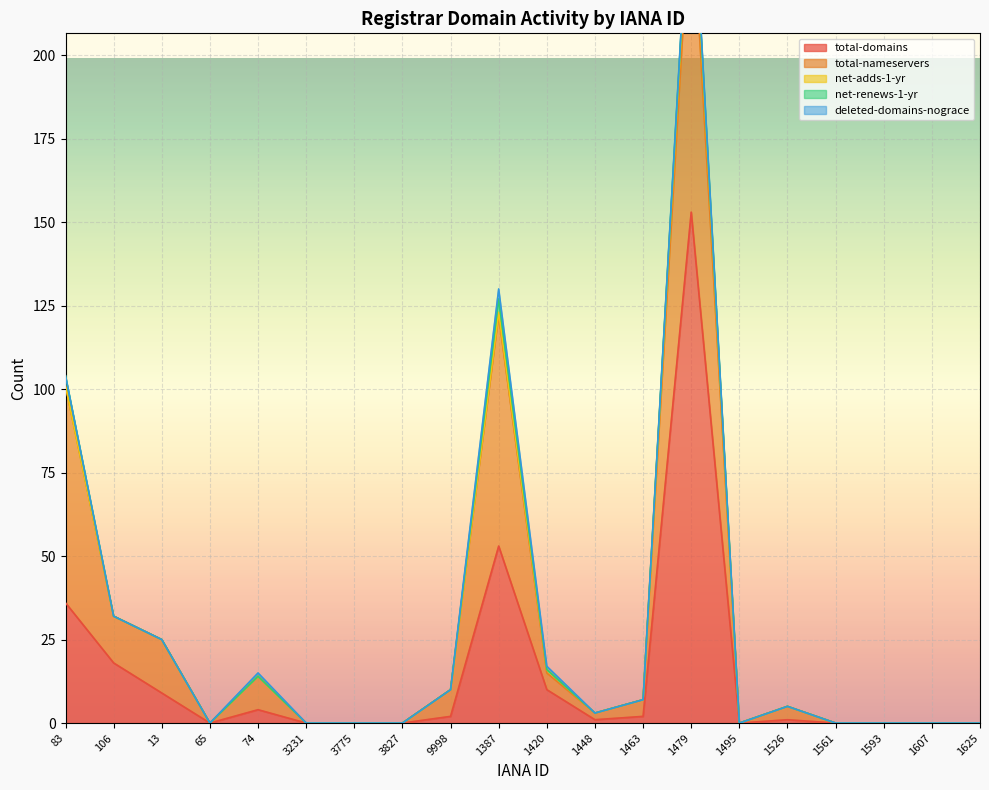

At 1420, list the series in order from largest to smallest.

total-domains, total-nameservers, net-adds-1-yr, deleted-domains-nograce, net-renews-1-yr